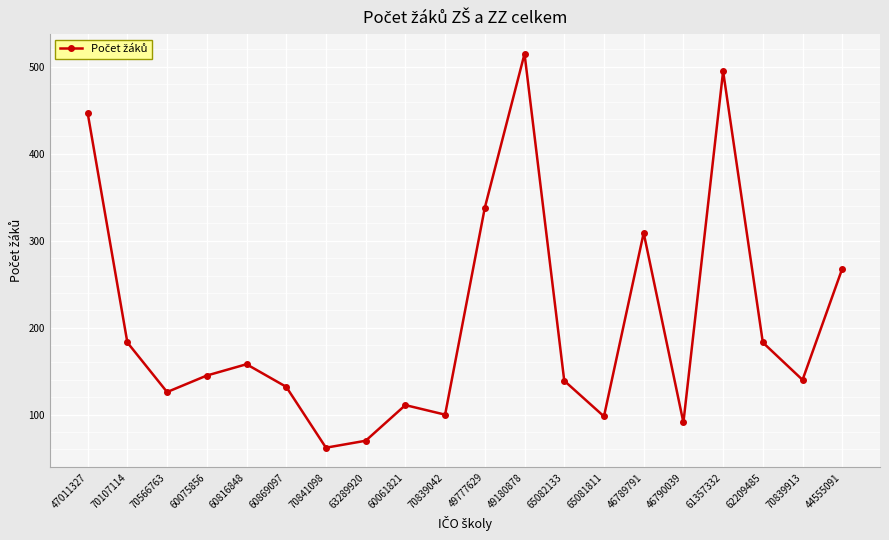

What is the difference between the maximum and minimum values?

453